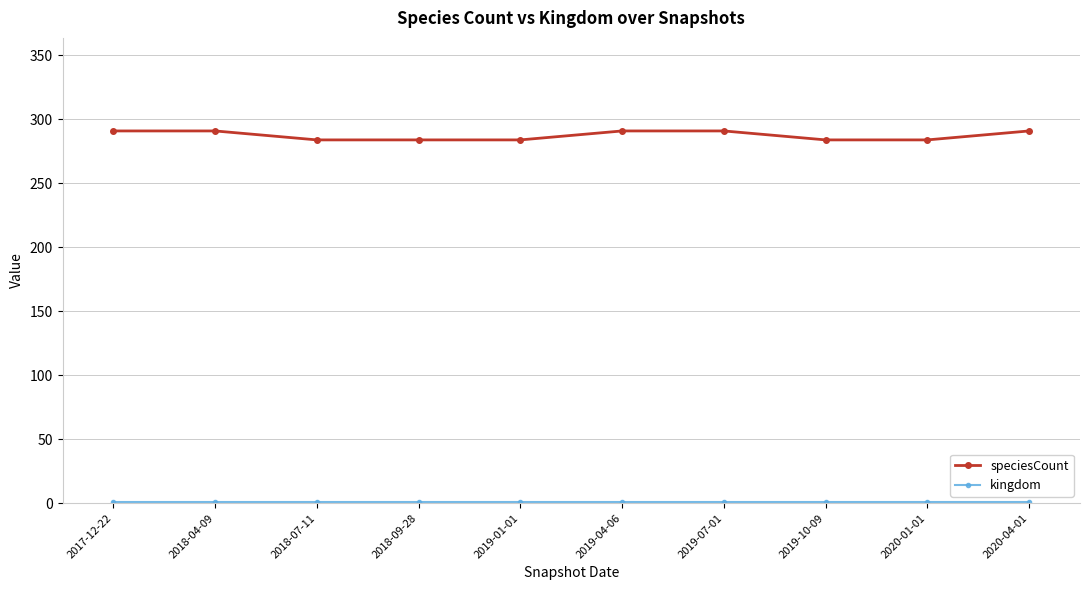

What is the label of the 9th point from the left?

2020-01-01